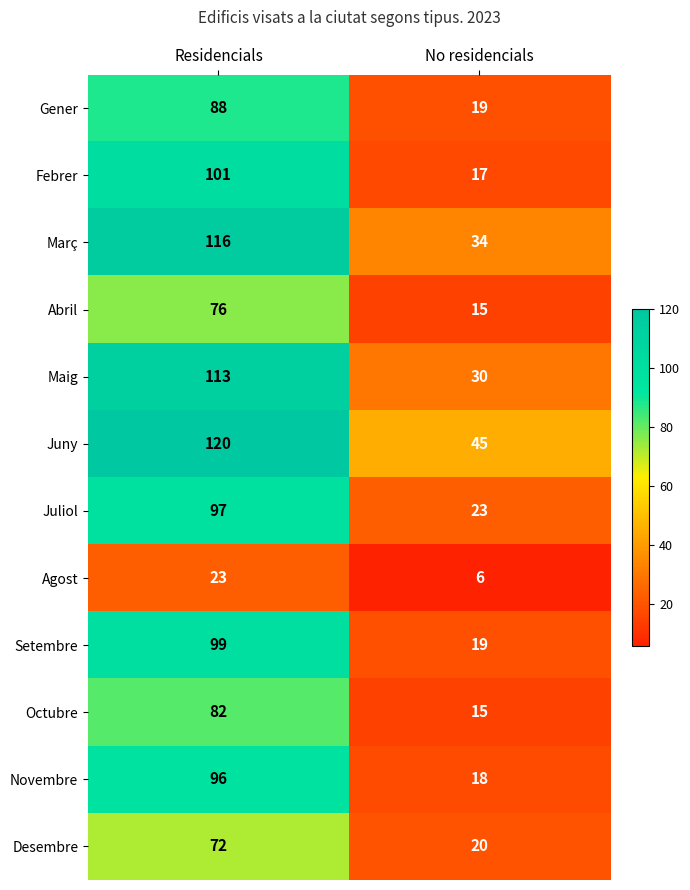

What is the total value across all series at No residencials?

261